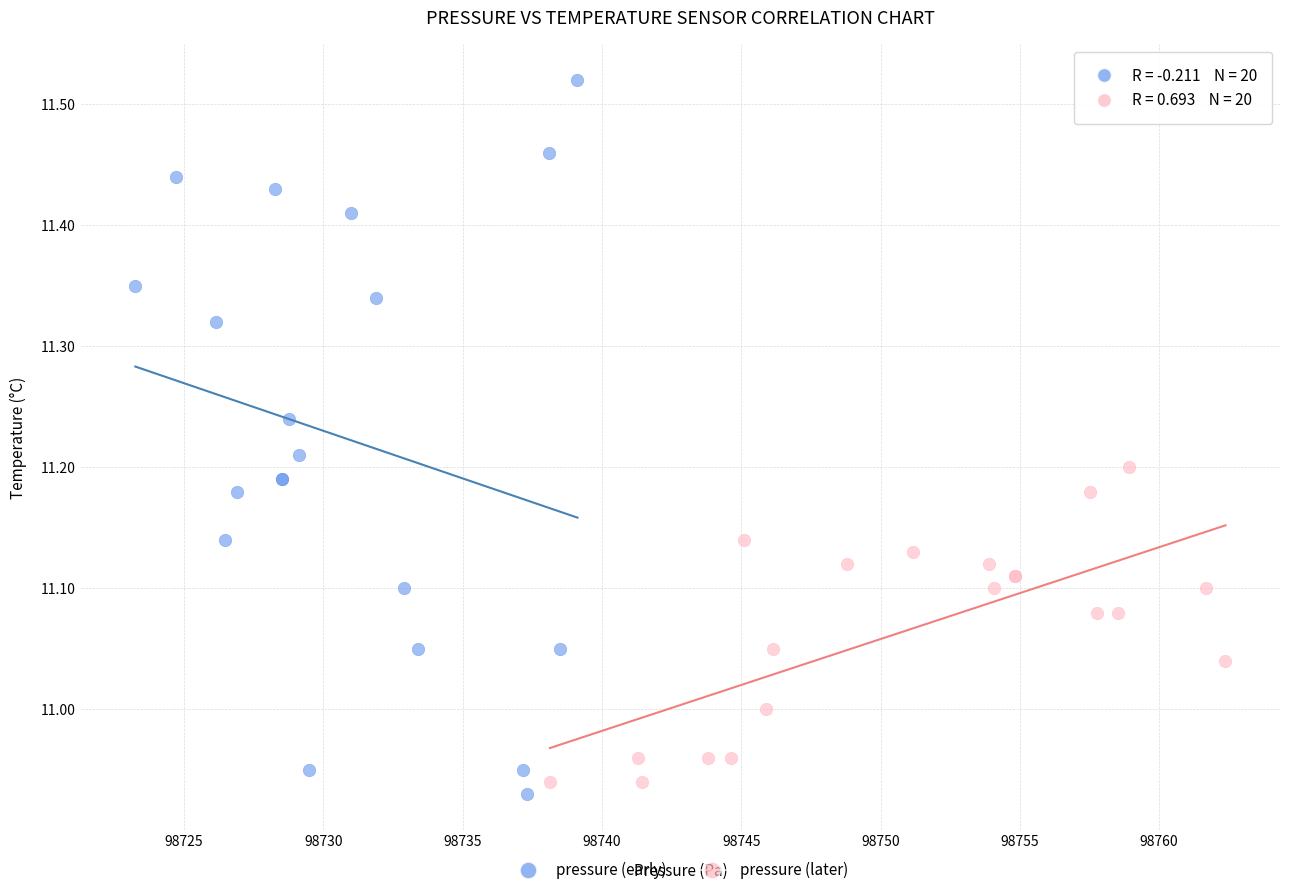

Which series has the largest Y range (max minus min)?

pressure (early)